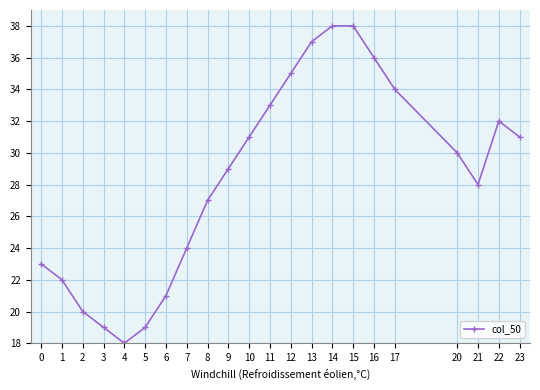

What is the difference between the maximum and minimum values?

20